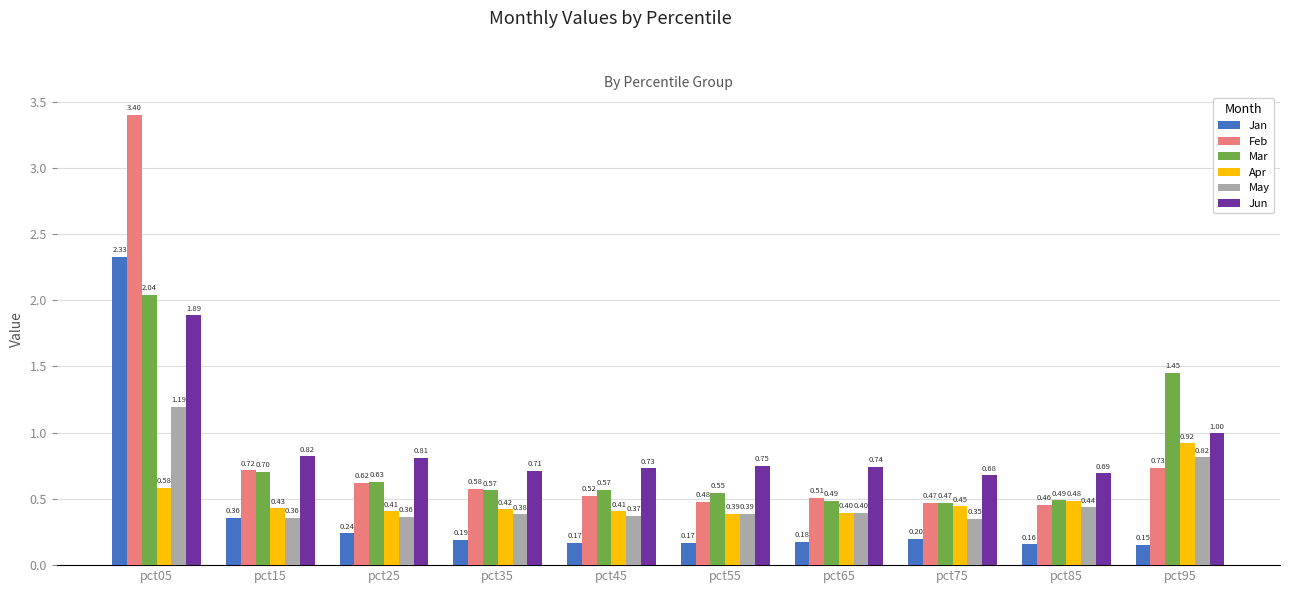

Are the bars horizontal?

No